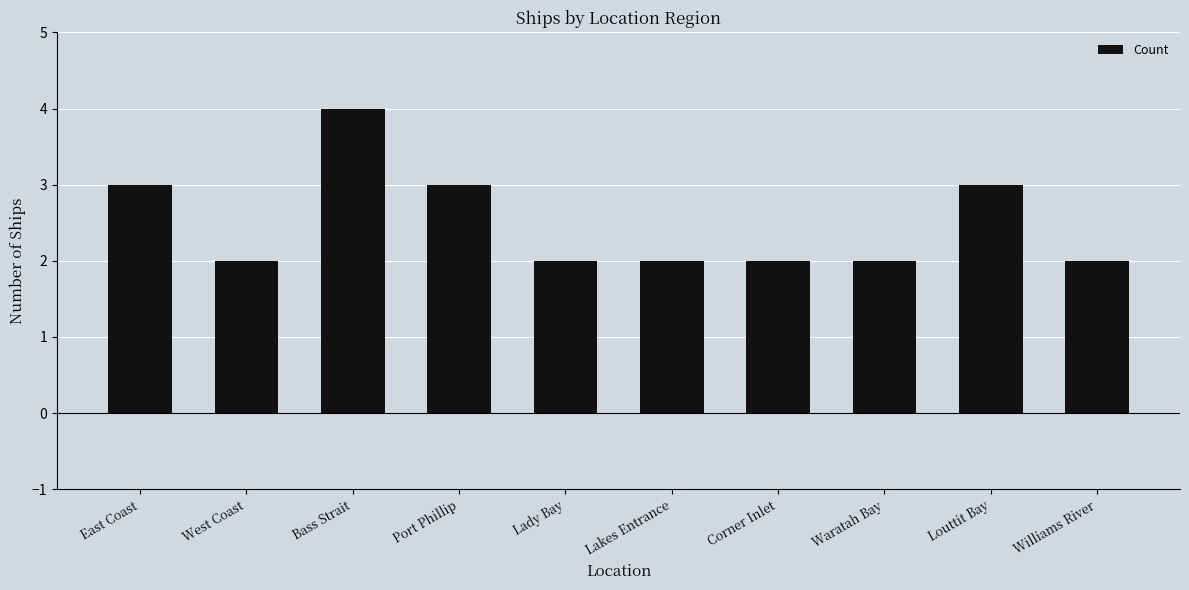

What is the label of the 5th bar from the right?

Lakes Entrance